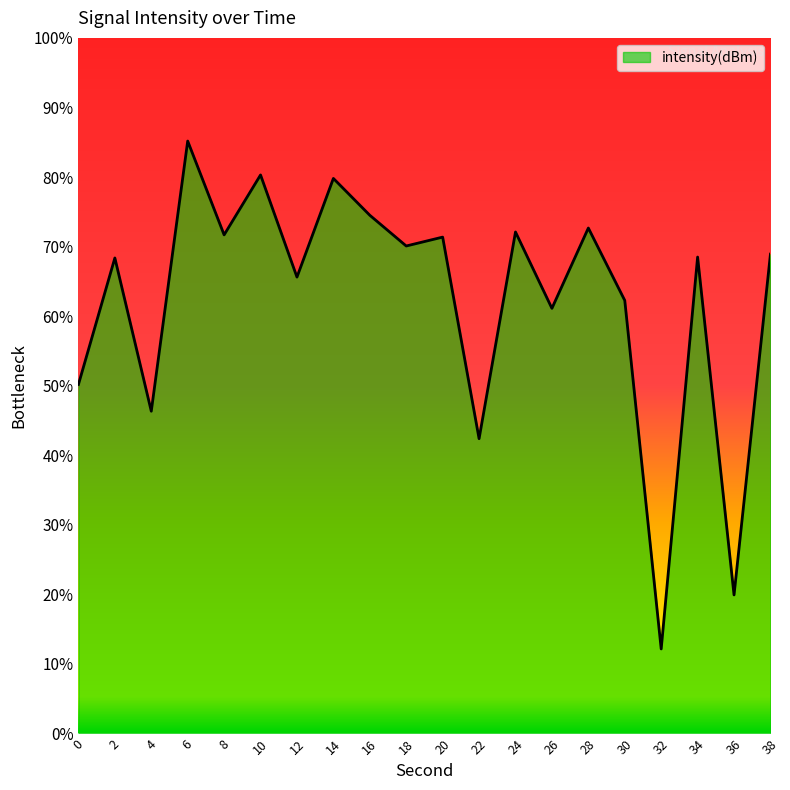

At which category does the chart reach its minimum across all series?

32